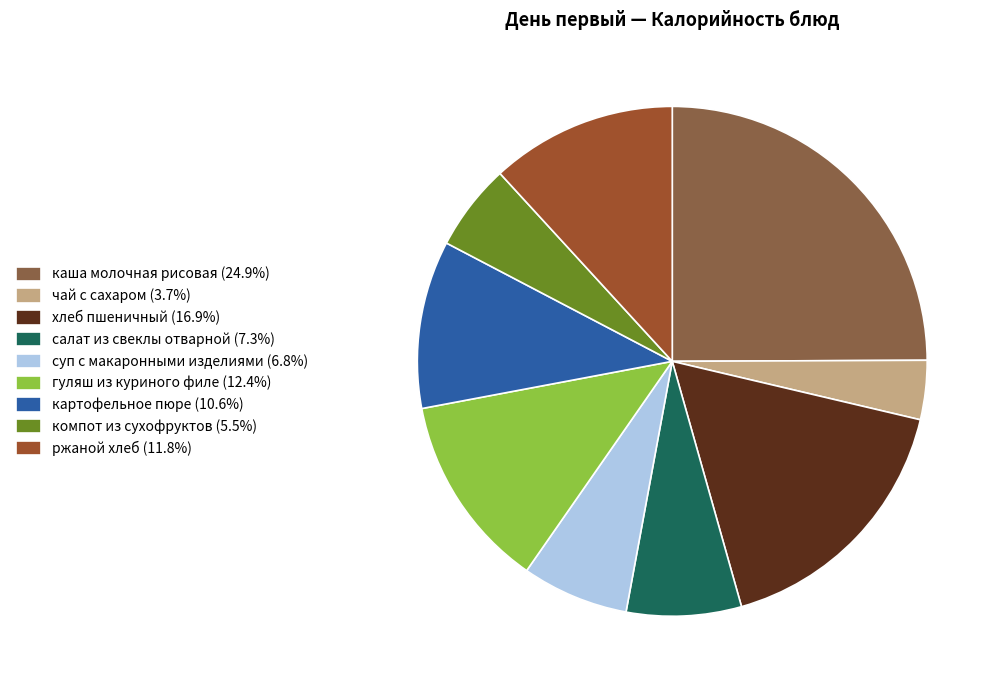

True or false: каша молочная рисовая accounts for 25% of the total.

True